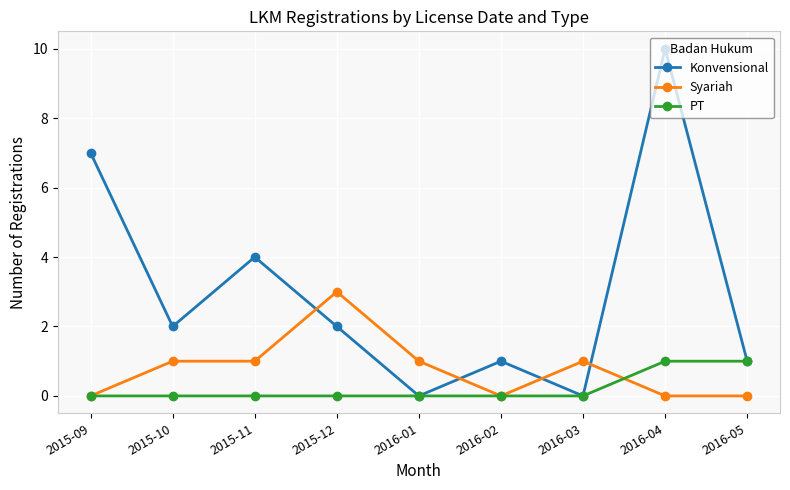

What is the value of the Konvensional point at the 4th from the left?

2